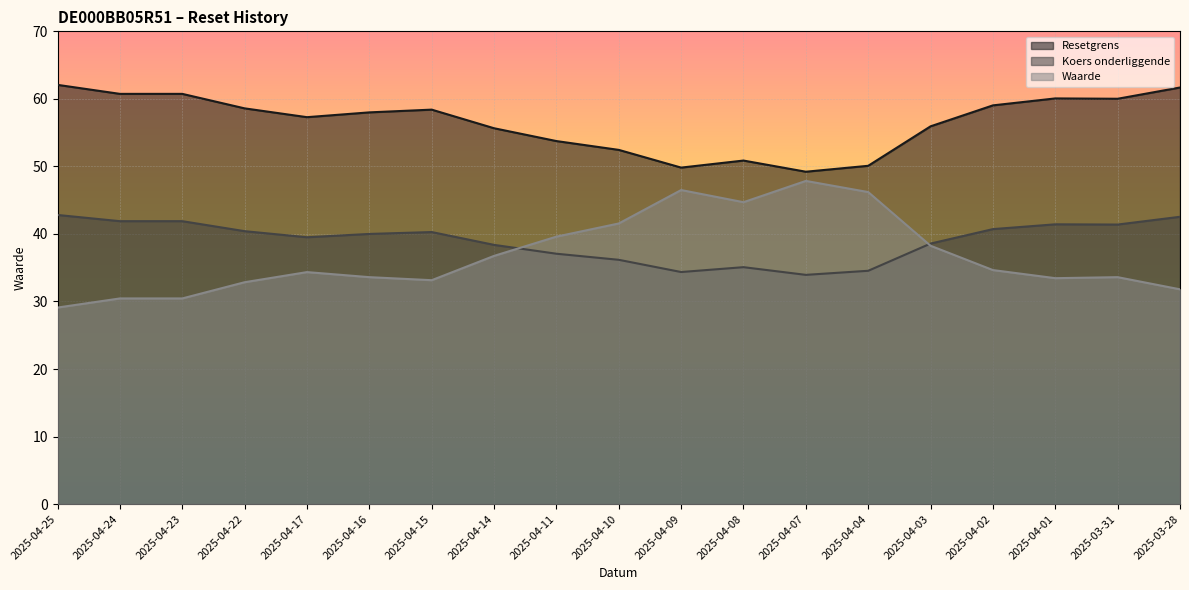

How many lines are shown in the chart?

3